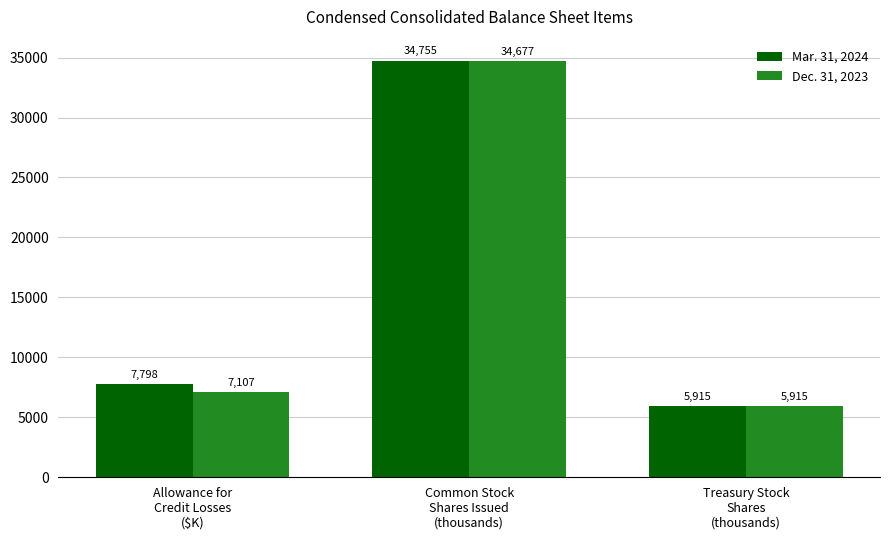

Which series has the widest spread of values?

Mar. 31, 2024